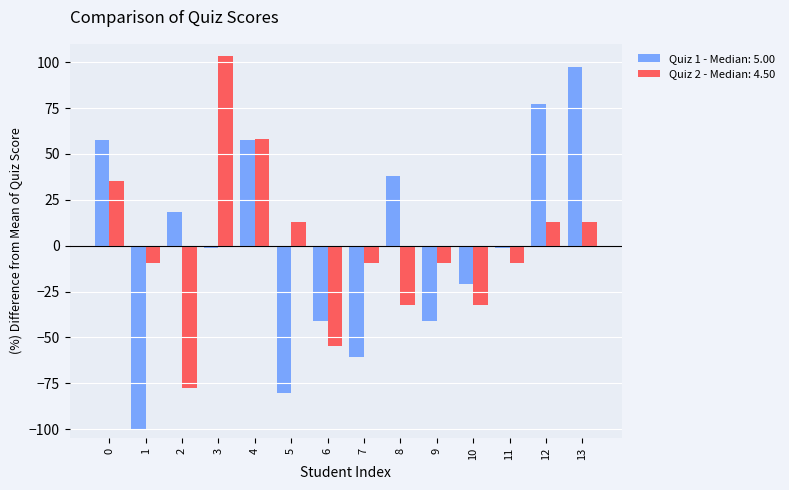

Are the bars horizontal?

No